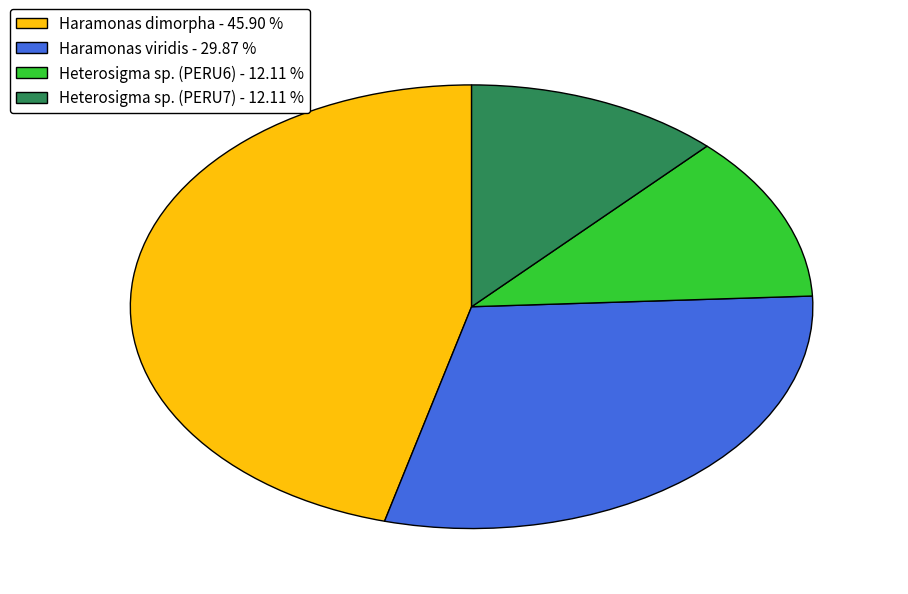

Combined, do Haramonas viridis - 29.87 % and Heterosigma sp. (PERU6) - 12.11 % account for over 50%?

No